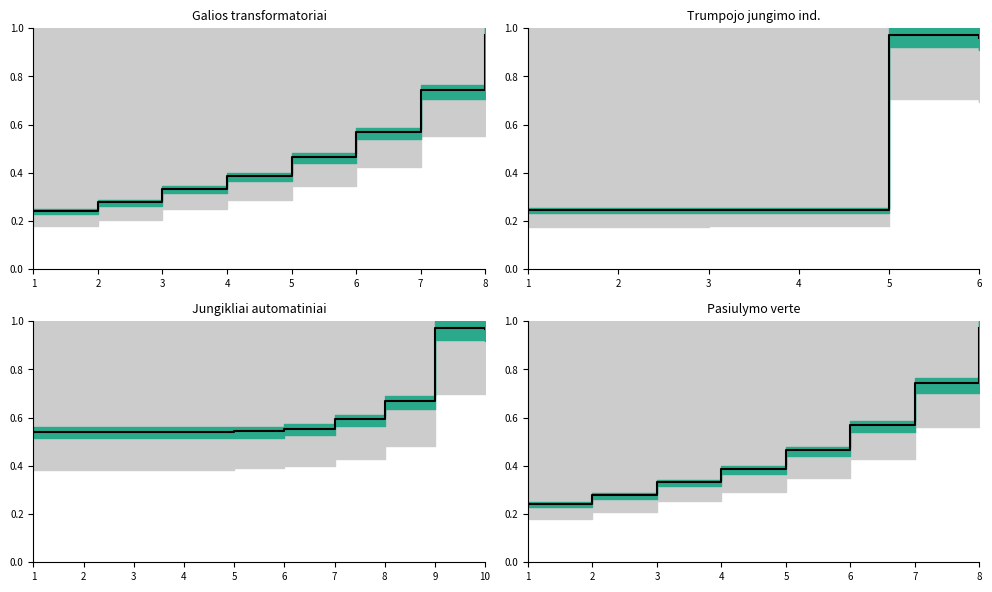

What is the value of the 7th point from the left?

0.7